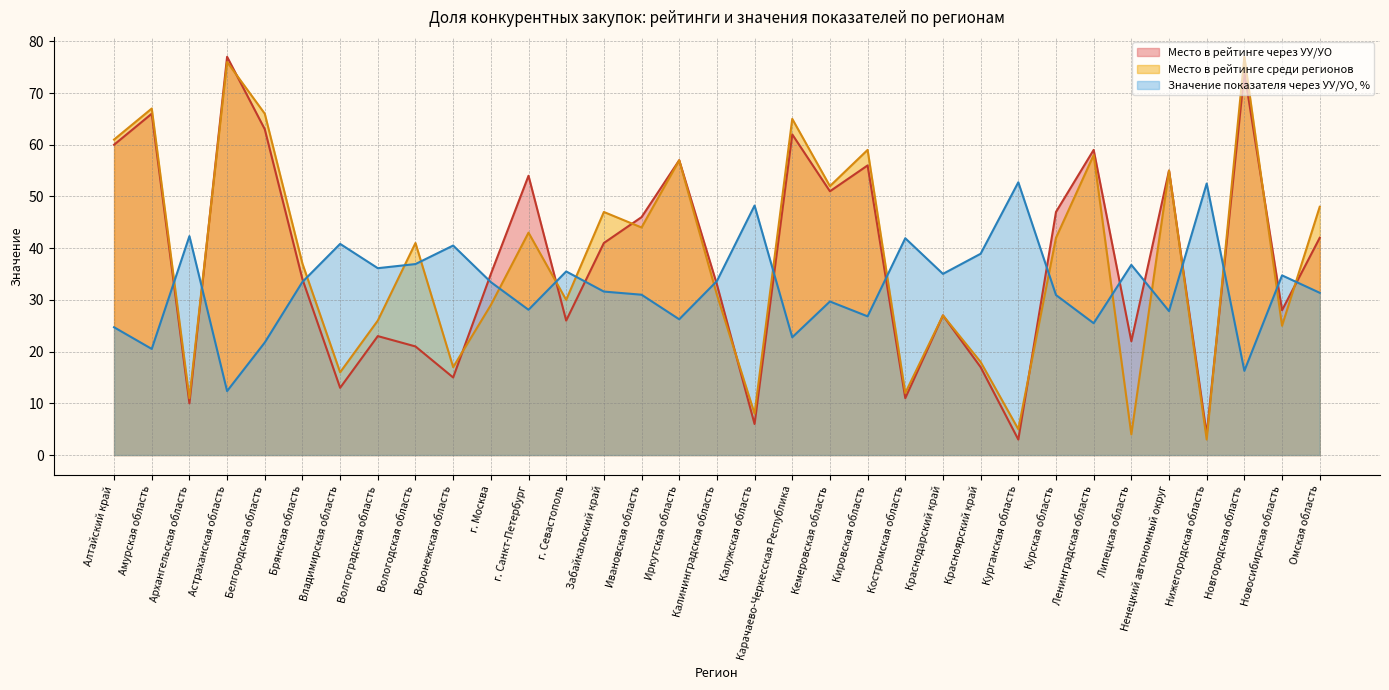

What are all the series names shown in the legend?

Место в рейтинге через УУ/УО, Место в рейтинге среди регионов, Значение показателя через УУ/УО, %